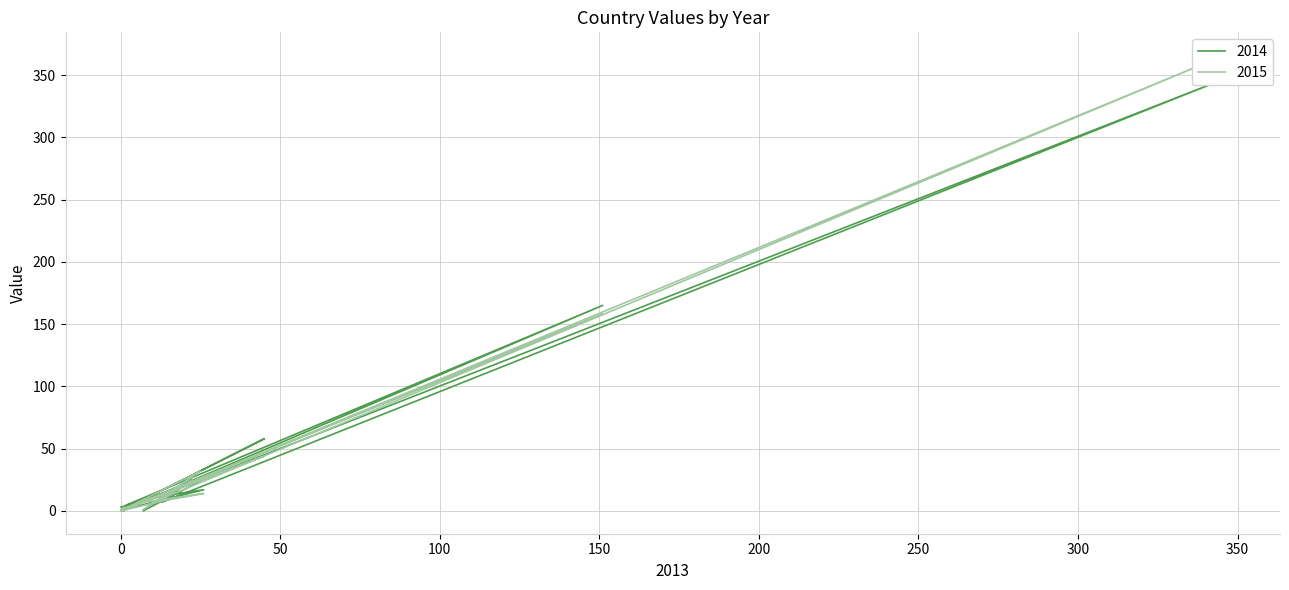

The value of 2014 at TR is 3. True or false?

True